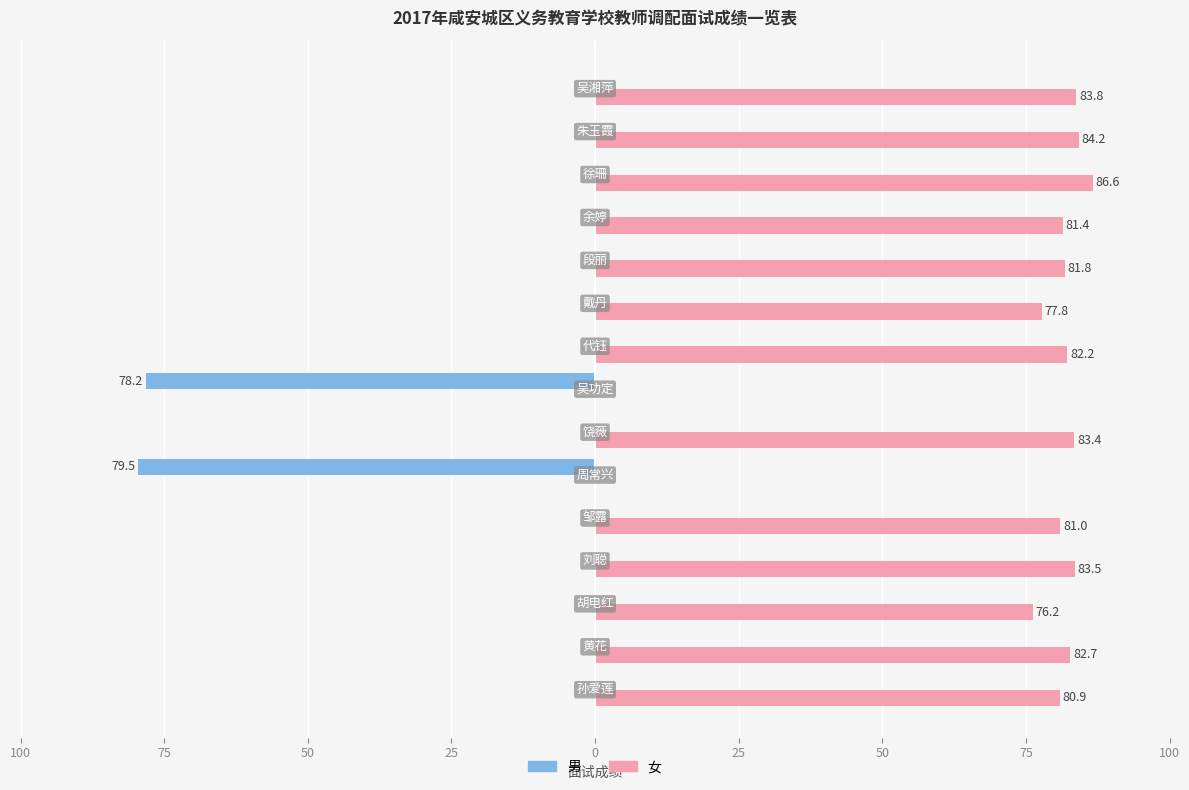

What are all the series names shown in the legend?

男, 女